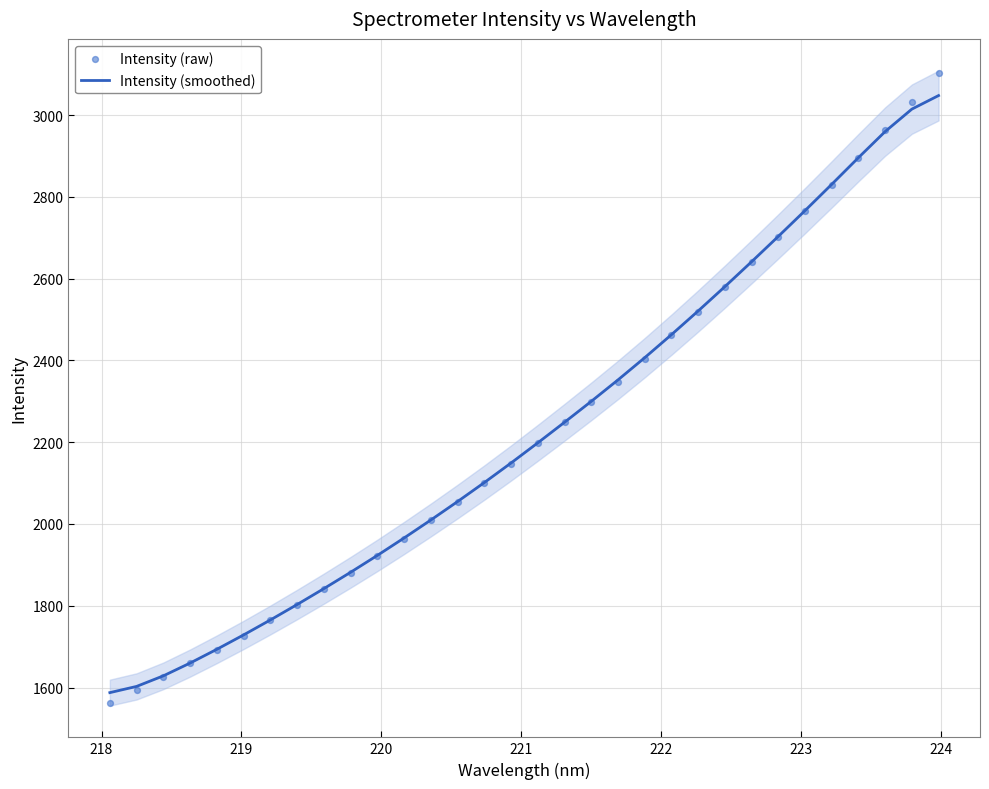

What are all the series names shown in the legend?

Intensity (smoothed), Intensity (raw)